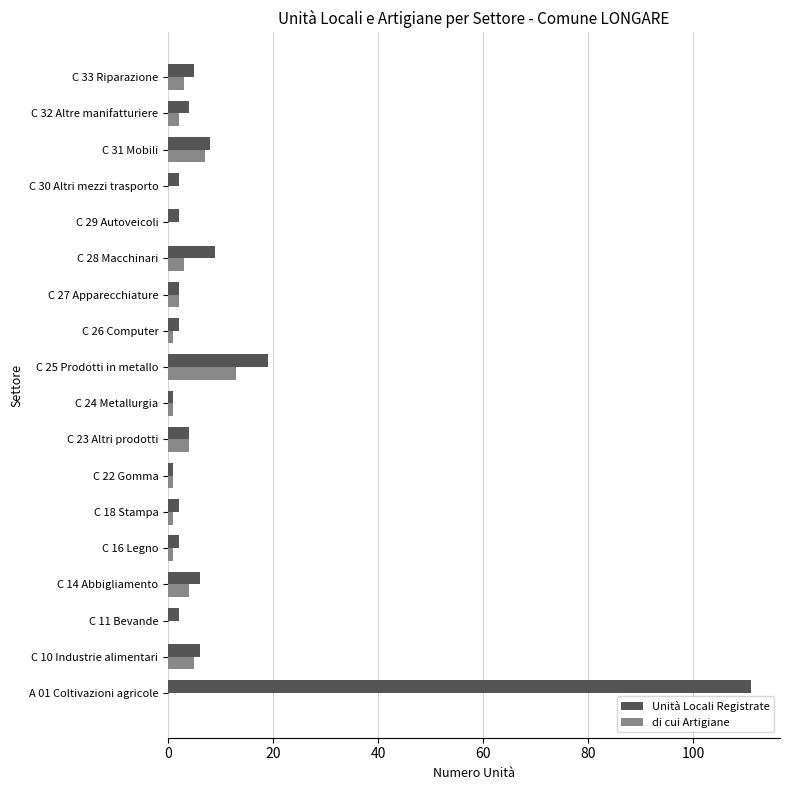

What is the sum of all di cui Artigiane values?

48